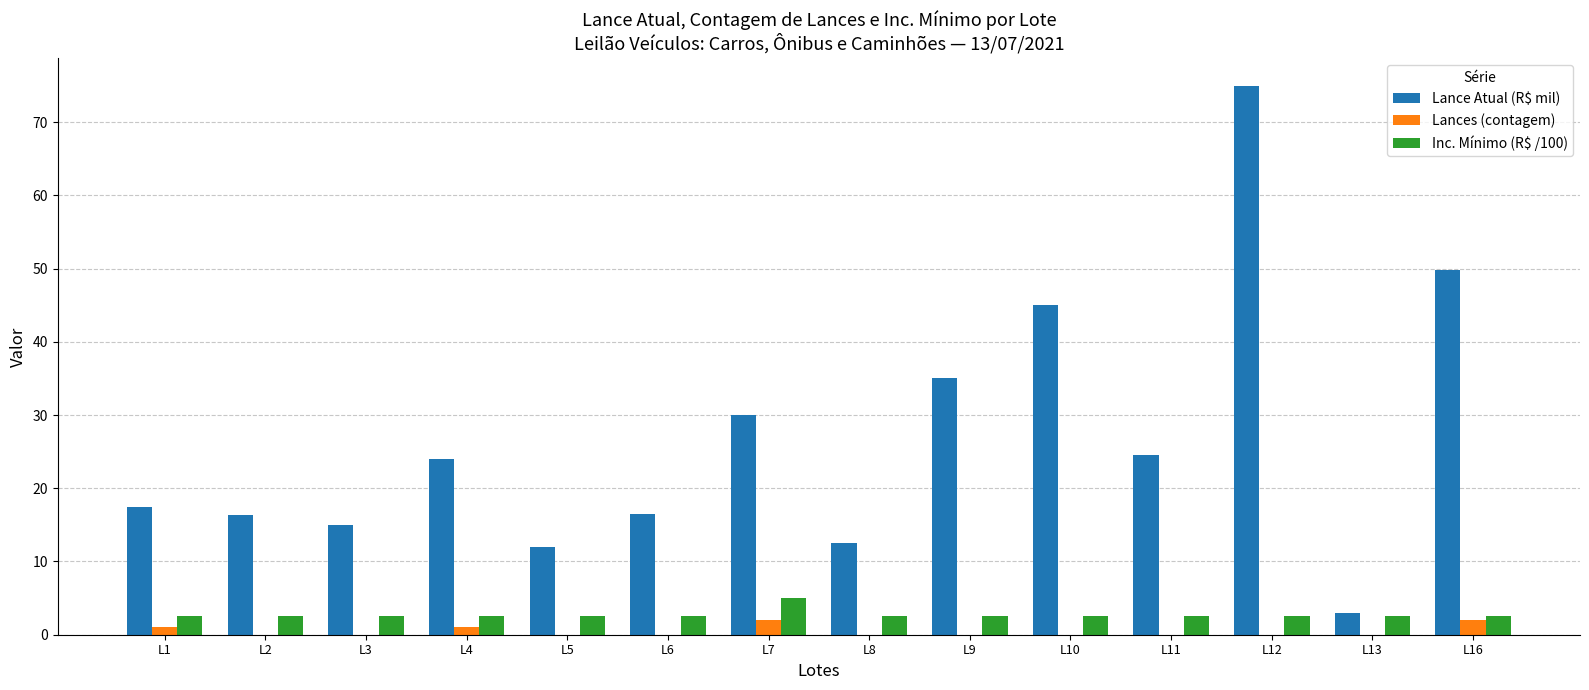

What are all the series names shown in the legend?

Lance Atual (R$ mil), Lances (contagem), Inc. Mínimo (R$ /100)